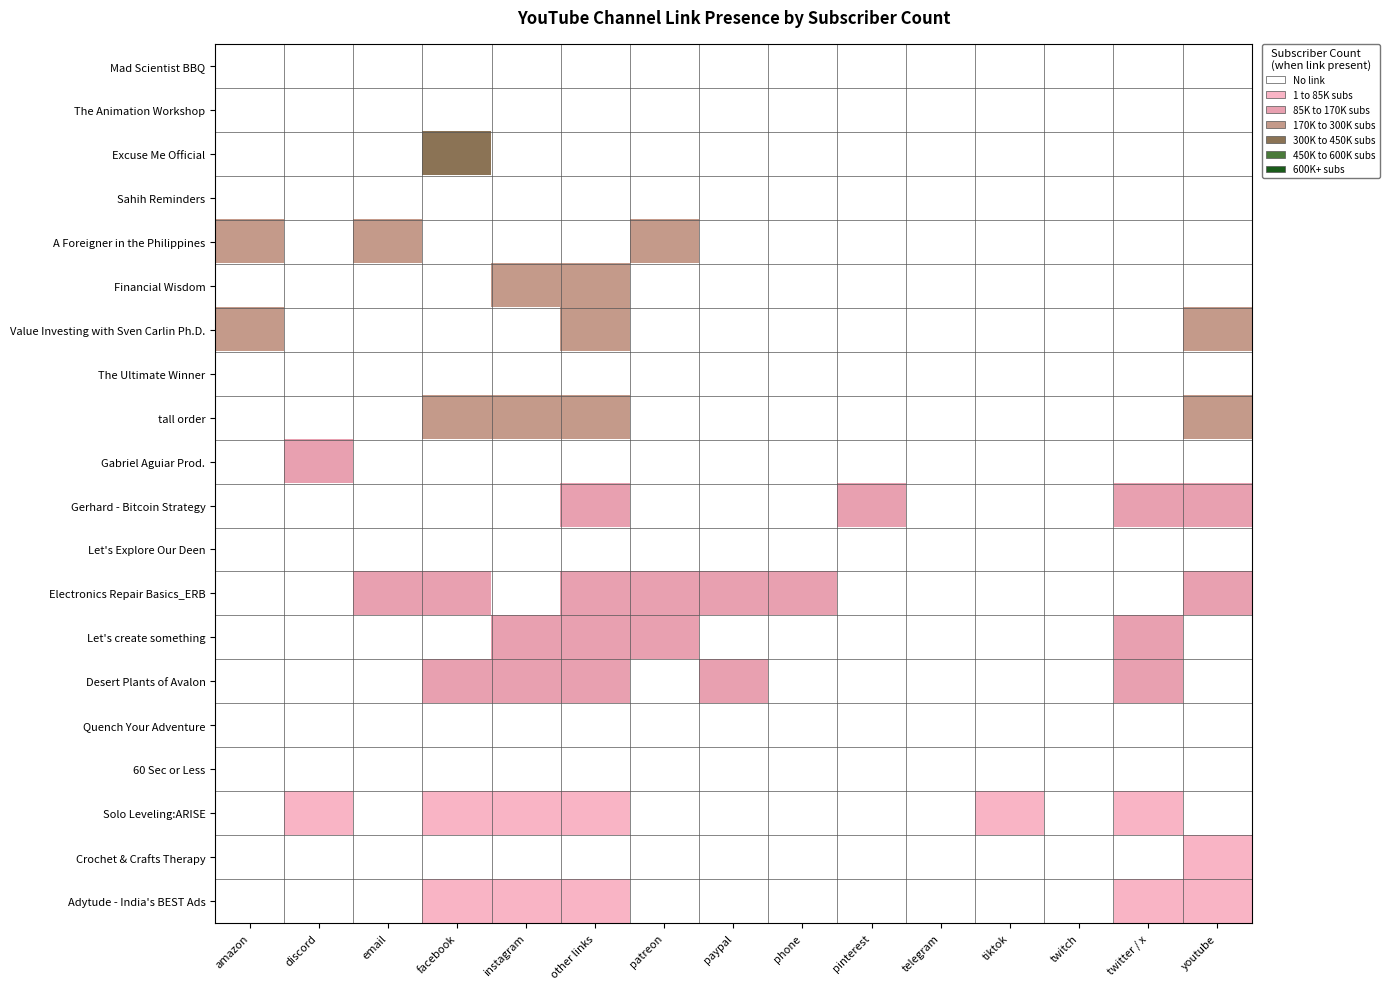

Reading left to right, list all the values displayed in this chart.

Mad Scientist BBQ: amazon=0	discord=0	email=0	facebook=0	instagram=0	other links=0	patreon=0	paypal=0	phone=0	pinterest=0	telegram=0	tiktok=0	twitch=0	twitter / x=0	youtube=0
The Animation Workshop: amazon=0	discord=0	email=0	facebook=0	instagram=0	other links=0	patreon=0	paypal=0	phone=0	pinterest=0	telegram=0	tiktok=0	twitch=0	twitter / x=0	youtube=0
Excuse Me Official: amazon=0	discord=0	email=0	facebook=341000	instagram=0	other links=0	patreon=0	paypal=0	phone=0	pinterest=0	telegram=0	tiktok=0	twitch=0	twitter / x=0	youtube=0
Sahih Reminders: amazon=0	discord=0	email=0	facebook=0	instagram=0	other links=0	patreon=0	paypal=0	phone=0	pinterest=0	telegram=0	tiktok=0	twitch=0	twitter / x=0	youtube=0
A Foreigner in the Philippines: amazon=262000	discord=0	email=262000	facebook=0	instagram=0	other links=0	patreon=262000	paypal=0	phone=0	pinterest=0	telegram=0	tiktok=0	twitch=0	twitter / x=0	youtube=0
Financial Wisdom: amazon=0	discord=0	email=0	facebook=0	instagram=249000	other links=249000	patreon=0	paypal=0	phone=0	pinterest=0	telegram=0	tiktok=0	twitch=0	twitter / x=0	youtube=0
Value Investing with Sven Carlin Ph.D.: amazon=243000	discord=0	email=0	facebook=0	instagram=0	other links=243000	patreon=0	paypal=0	phone=0	pinterest=0	telegram=0	tiktok=0	twitch=0	twitter / x=0	youtube=243000
The Ultimate Winner: amazon=0	discord=0	email=0	facebook=0	instagram=0	other links=0	patreon=0	paypal=0	phone=0	pinterest=0	telegram=0	tiktok=0	twitch=0	twitter / x=0	youtube=0
tall order: amazon=0	discord=0	email=0	facebook=178000	instagram=178000	other links=178000	patreon=0	paypal=0	phone=0	pinterest=0	telegram=0	tiktok=0	twitch=0	twitter / x=0	youtube=178000
Gabriel Aguiar Prod.: amazon=0	discord=134000	email=0	facebook=0	instagram=0	other links=0	patreon=0	paypal=0	phone=0	pinterest=0	telegram=0	tiktok=0	twitch=0	twitter / x=0	youtube=0
Gerhard - Bitcoin Strategy: amazon=0	discord=0	email=0	facebook=0	instagram=0	other links=122000	patreon=0	paypal=0	phone=0	pinterest=122000	telegram=0	tiktok=0	twitch=0	twitter / x=122000	youtube=122000
Let's Explore Our Deen: amazon=0	discord=0	email=0	facebook=0	instagram=0	other links=0	patreon=0	paypal=0	phone=0	pinterest=0	telegram=0	tiktok=0	twitch=0	twitter / x=0	youtube=0
Electronics Repair Basics_ERB: amazon=0	discord=0	email=100000	facebook=100000	instagram=0	other links=100000	patreon=100000	paypal=100000	phone=100000	pinterest=0	telegram=0	tiktok=0	twitch=0	twitter / x=0	youtube=100000
Let's create something: amazon=0	discord=0	email=0	facebook=0	instagram=97800	other links=97800	patreon=97800	paypal=0	phone=0	pinterest=0	telegram=0	tiktok=0	twitch=0	twitter / x=97800	youtube=0
Desert Plants of Avalon: amazon=0	discord=0	email=0	facebook=96700	instagram=96700	other links=96700	patreon=0	paypal=96700	phone=0	pinterest=0	telegram=0	tiktok=0	twitch=0	twitter / x=96700	youtube=0
Quench Your Adventure: amazon=0	discord=0	email=0	facebook=0	instagram=0	other links=0	patreon=0	paypal=0	phone=0	pinterest=0	telegram=0	tiktok=0	twitch=0	twitter / x=0	youtube=0
60 Sec or Less: amazon=0	discord=0	email=0	facebook=0	instagram=0	other links=0	patreon=0	paypal=0	phone=0	pinterest=0	telegram=0	tiktok=0	twitch=0	twitter / x=0	youtube=0
Solo Leveling:ARISE: amazon=0	discord=84500	email=0	facebook=84500	instagram=84500	other links=84500	patreon=0	paypal=0	phone=0	pinterest=0	telegram=0	tiktok=84500	twitch=0	twitter / x=84500	youtube=0
Crochet & Crafts Therapy: amazon=0	discord=0	email=0	facebook=0	instagram=0	other links=0	patreon=0	paypal=0	phone=0	pinterest=0	telegram=0	tiktok=0	twitch=0	twitter / x=0	youtube=83900
Adytude - India's BEST Ads: amazon=0	discord=0	email=0	facebook=82500	instagram=82500	other links=82500	patreon=0	paypal=0	phone=0	pinterest=0	telegram=0	tiktok=0	twitch=0	twitter / x=82500	youtube=82500